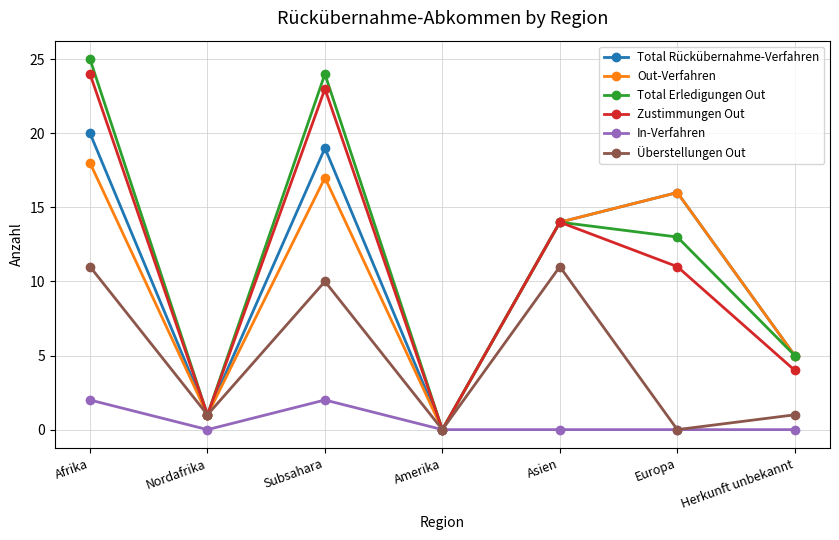

What is the sum of the Zustimmungen Out values at Nordafrika and Europa?

12